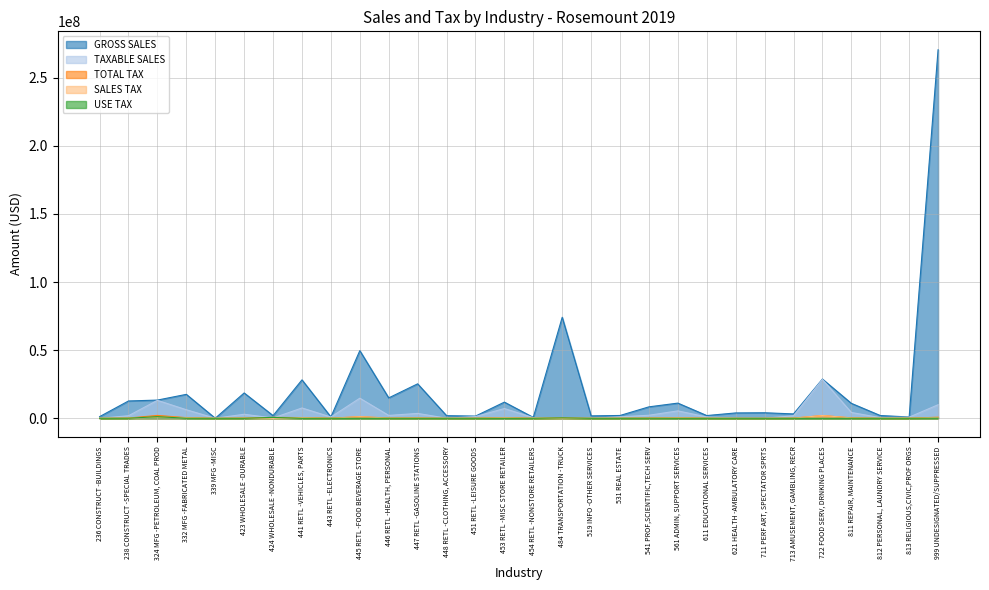

What is the label of the 7th point from the left?

424 WHOLESALE -NONDURABLE